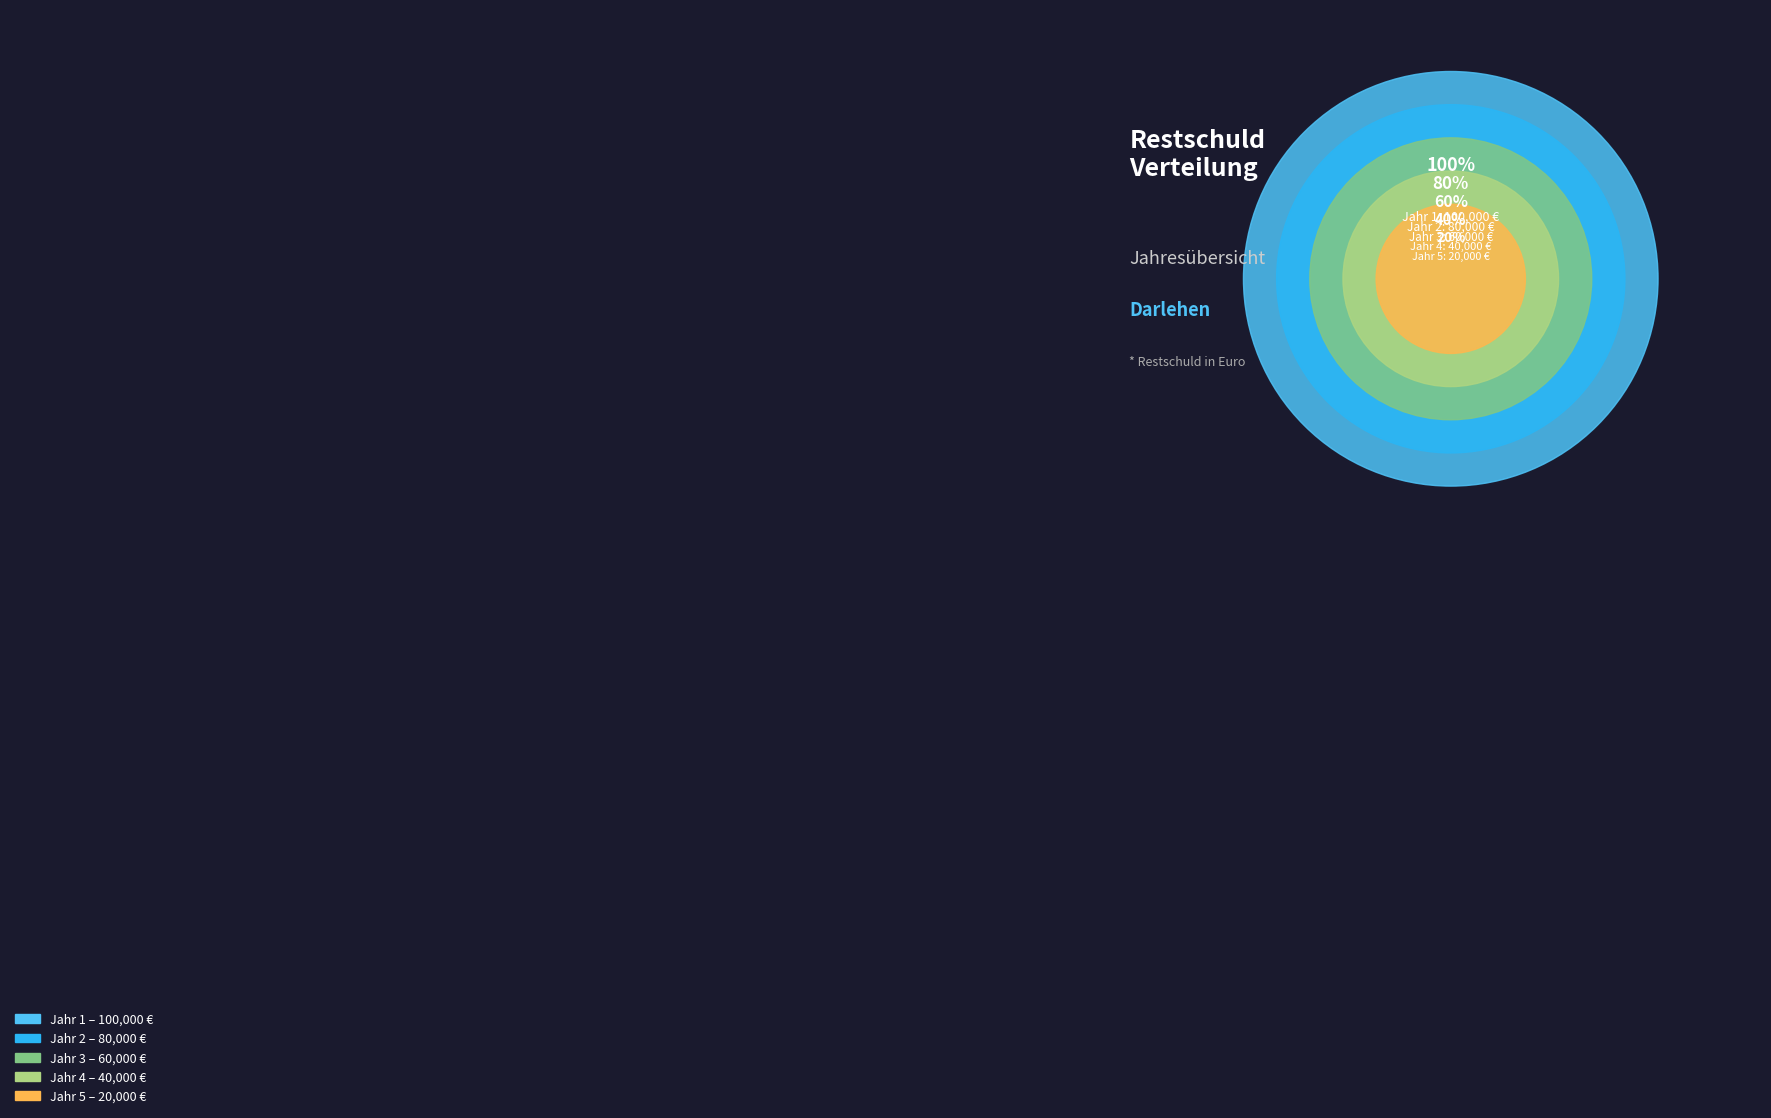

Which slice is the largest?

Jahr 1